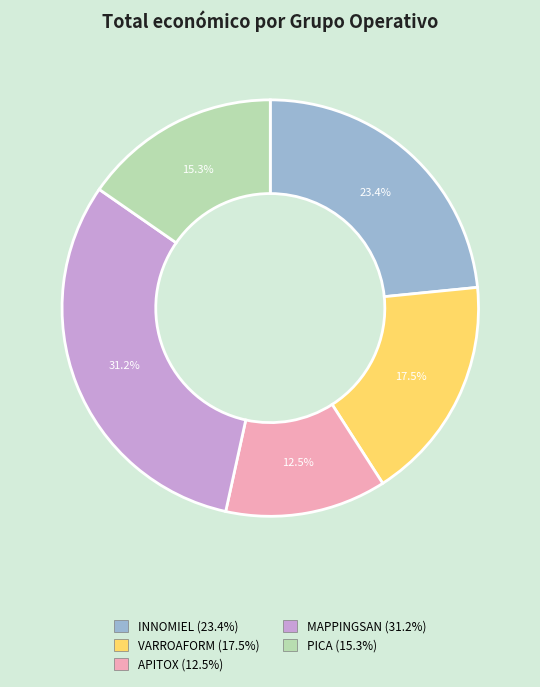

To the nearest percent, what is the difference between the VARROAFORM and PICA slice percentages?

2%